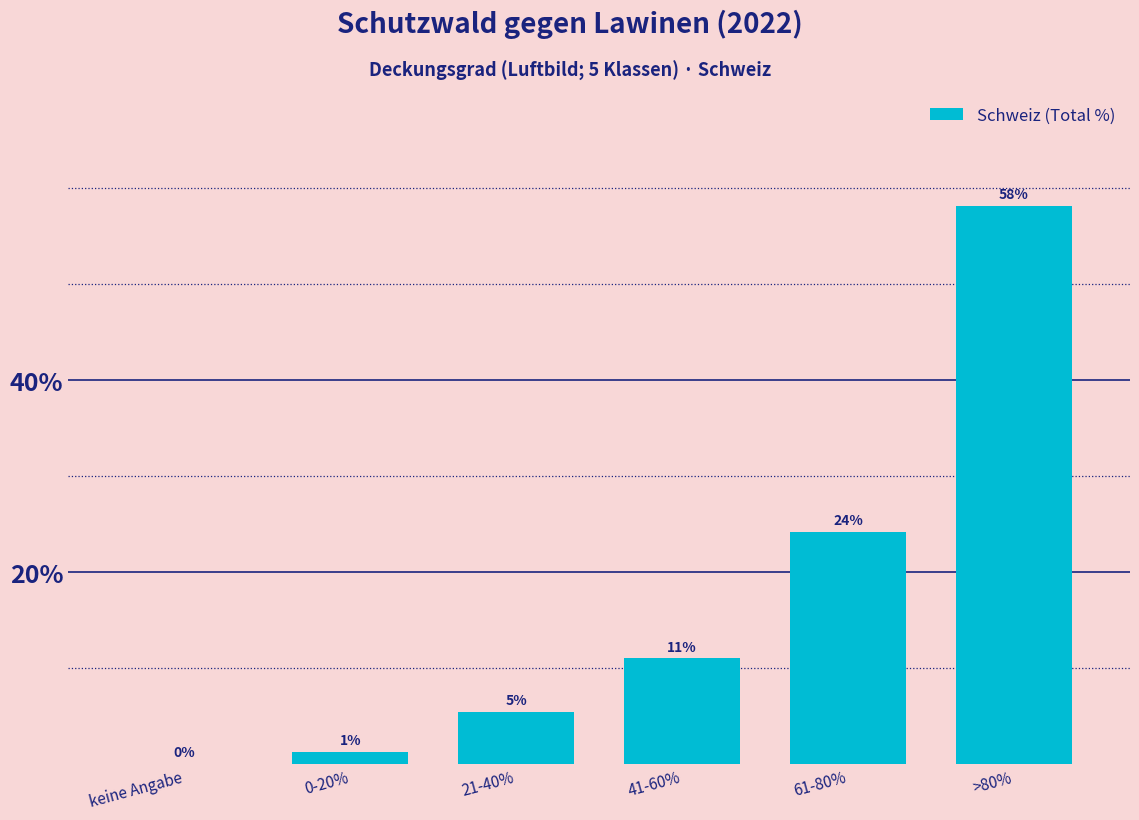

Between keine Angabe and 61-80%, which is larger?

61-80%